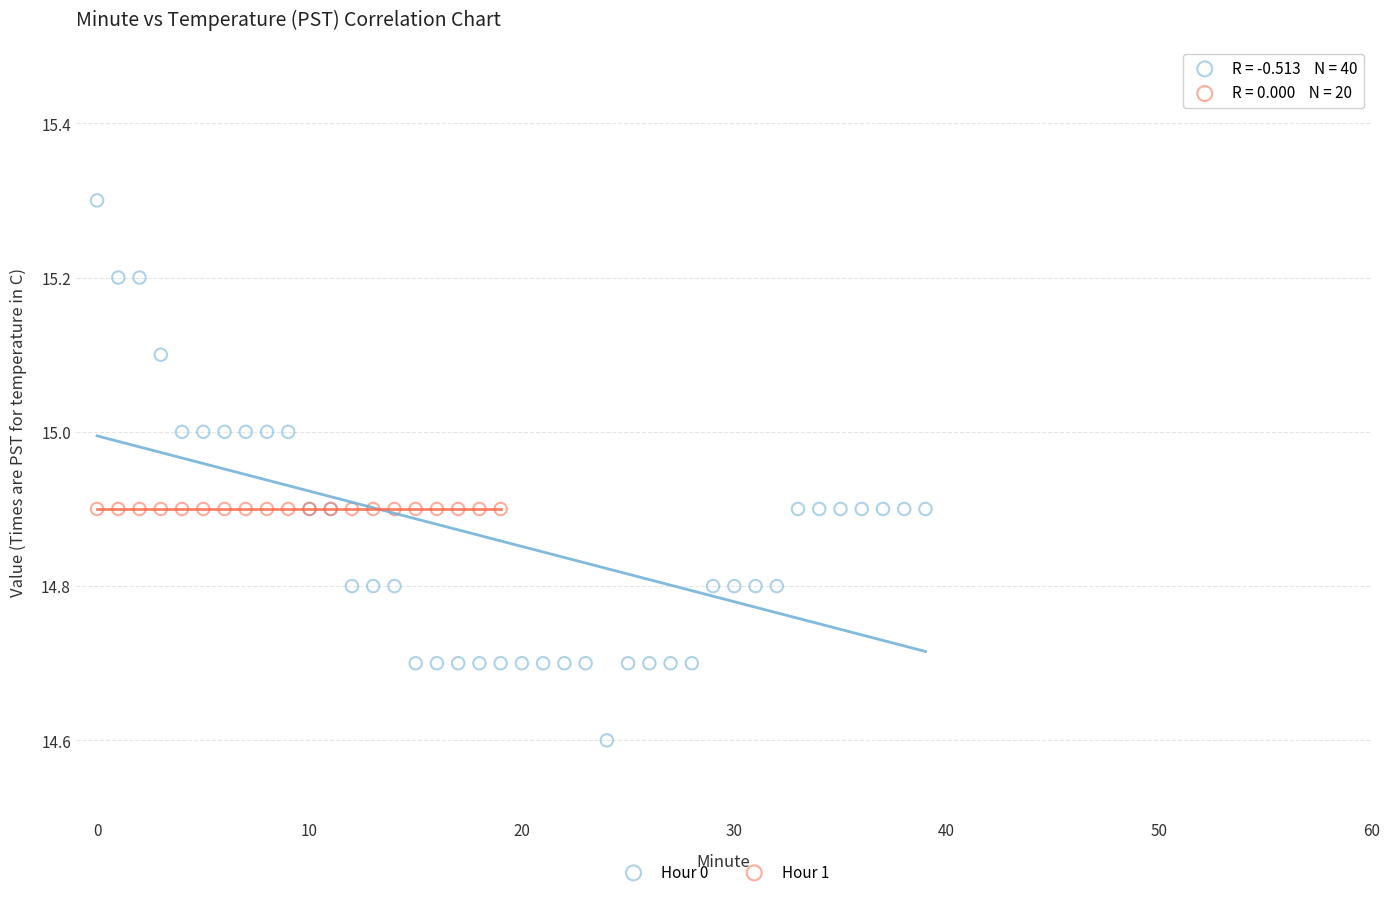

Which series reaches the maximum Y coordinate?

Hour 0